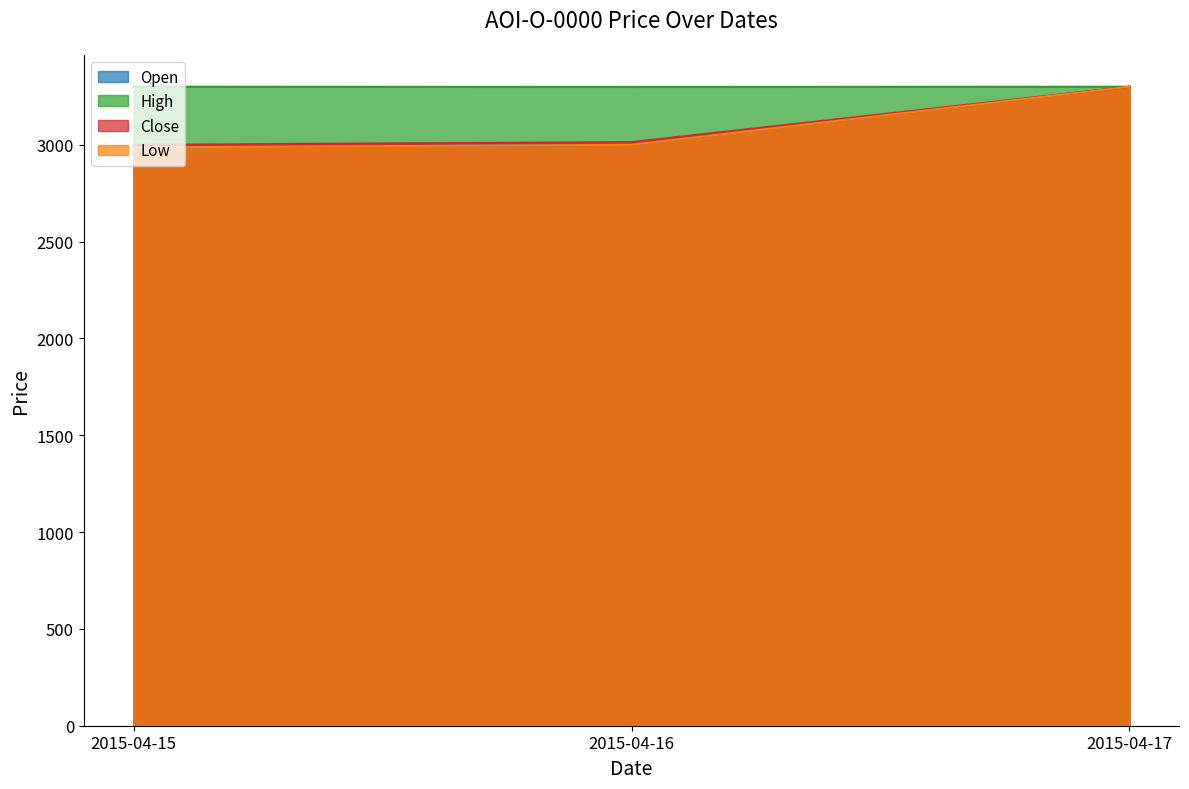

The value of Open at 2015-04-15 is 2986. True or false?

True